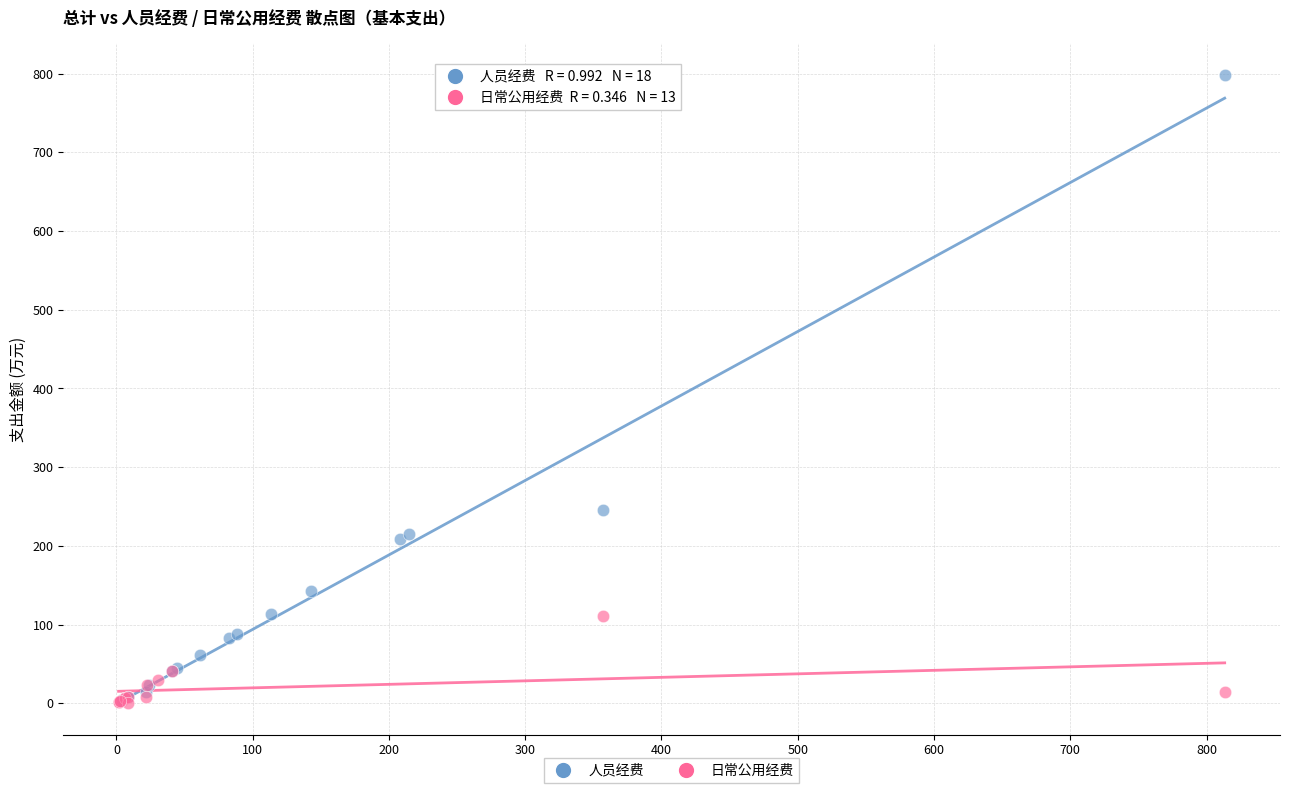

Which series contains the highest Y value?

人员经费